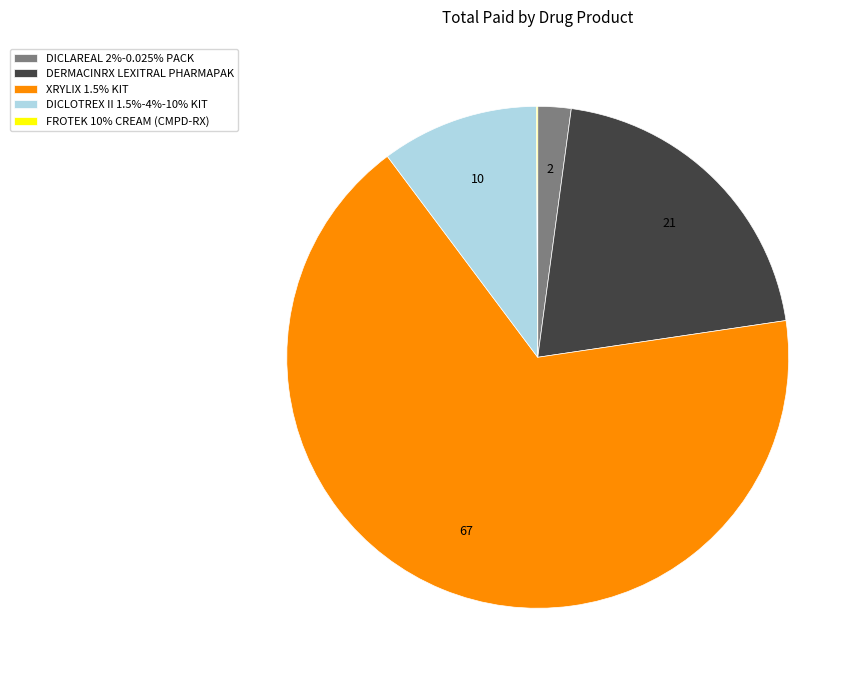

Is there a majority slice in this chart?

Yes